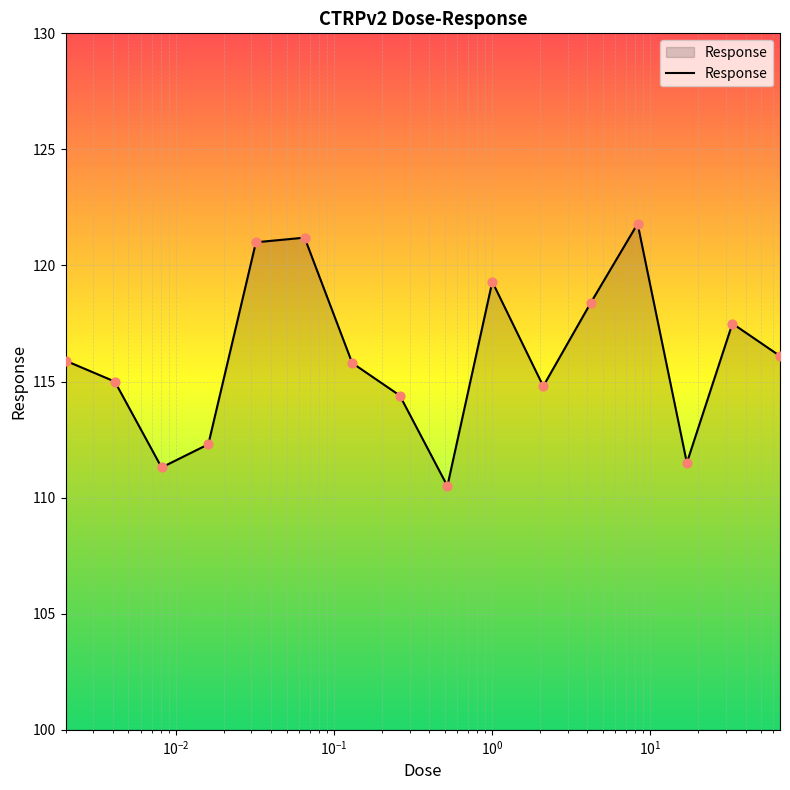

What is the minimum value shown in the chart?

110.5